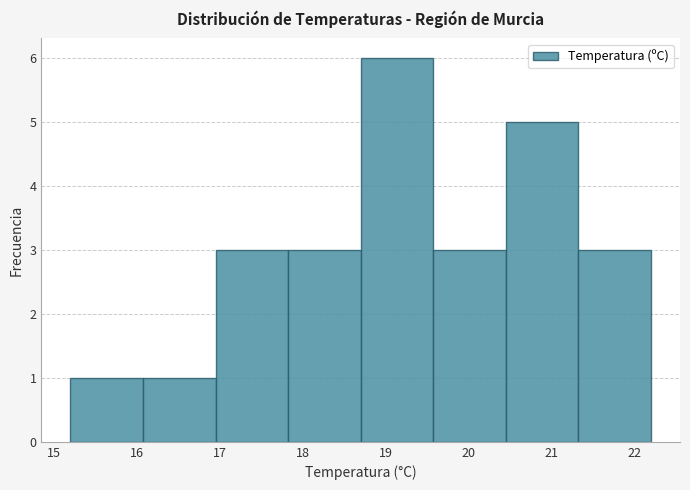

Reading left to right, list every bar in this chart as the range it spans on the x-axis followed by its height. Neither the bar edges nor the heights are printed on the chart, so give them approximately, as read against the axes.

15.2 to 16.1: 1
16.1 to 17.0: 1
17.0 to 17.8: 3
17.8 to 18.7: 3
18.7 to 19.6: 6
19.6 to 20.5: 3
20.5 to 21.3: 5
21.3 to 22.2: 3